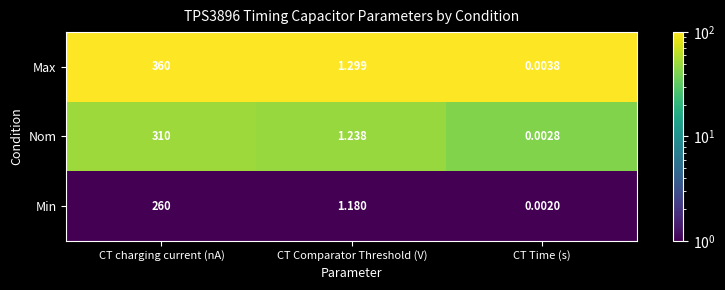

At which label does Min first exceed 1?

CT charging current (nA)